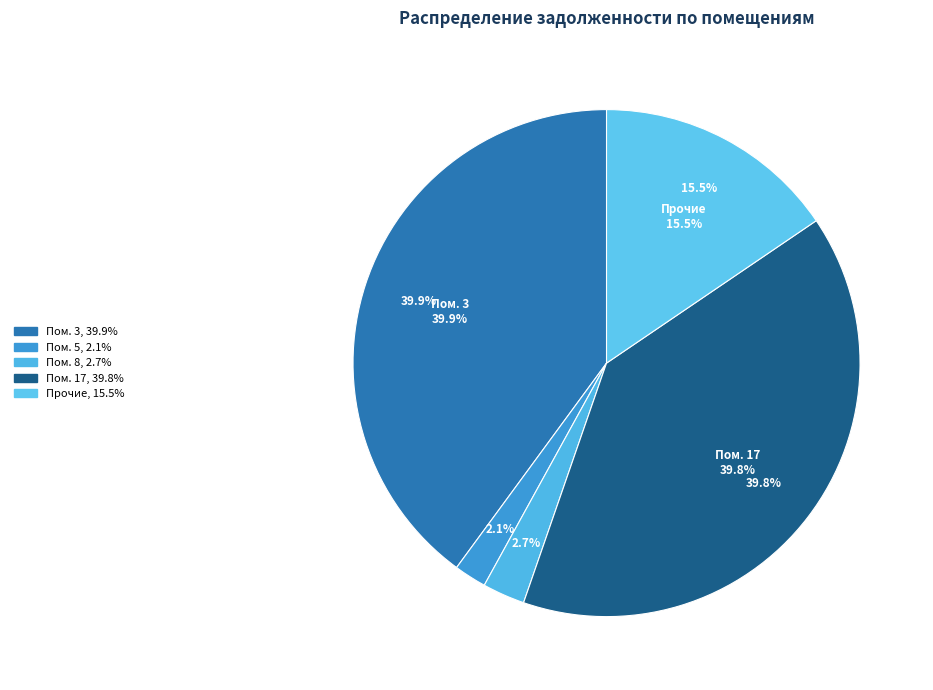

Between 3 and 13, which is larger?

3